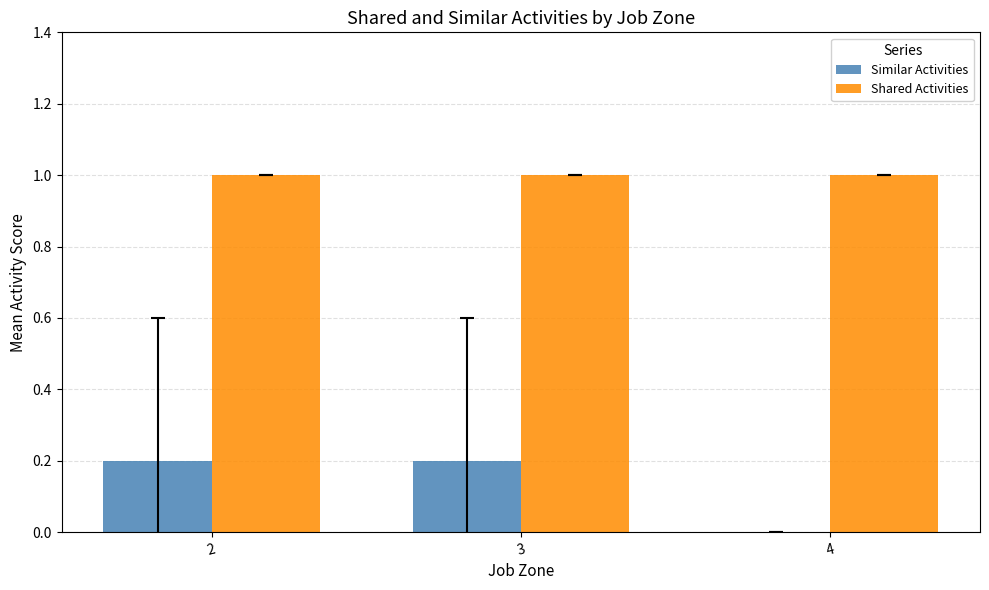

The Similar Activities series shows 0.3 at 2. True or false?

False